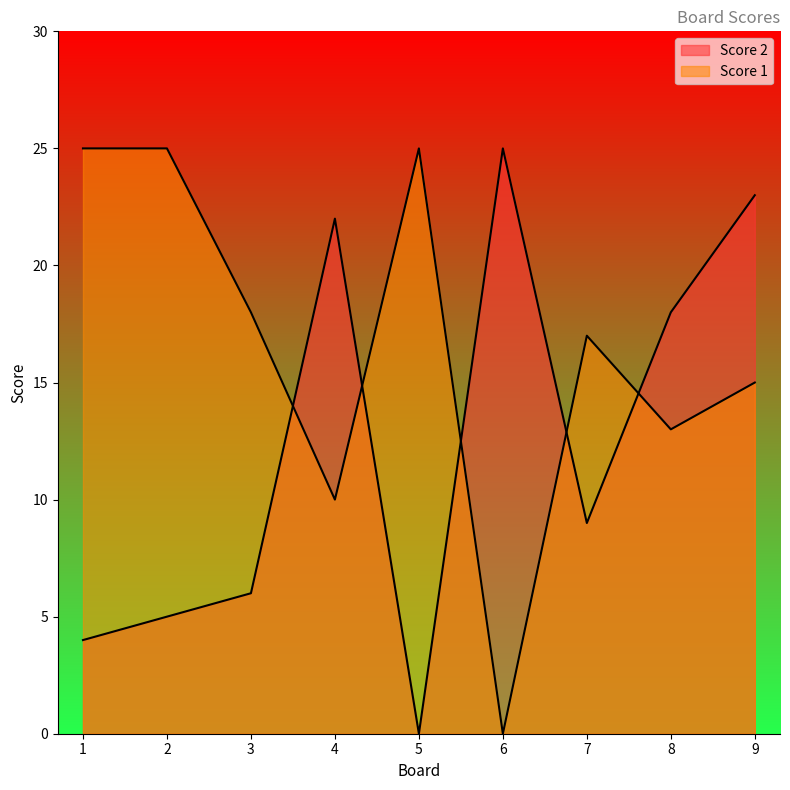

The Score 2 series shows 5 at 2. True or false?

True